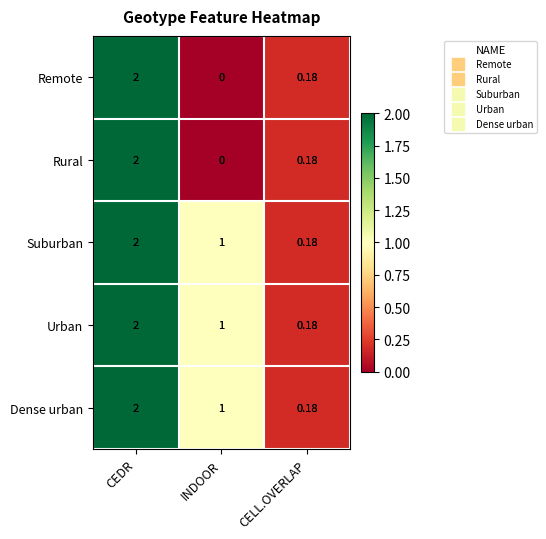

Where does the Suburban series first go above 1?

CEDR